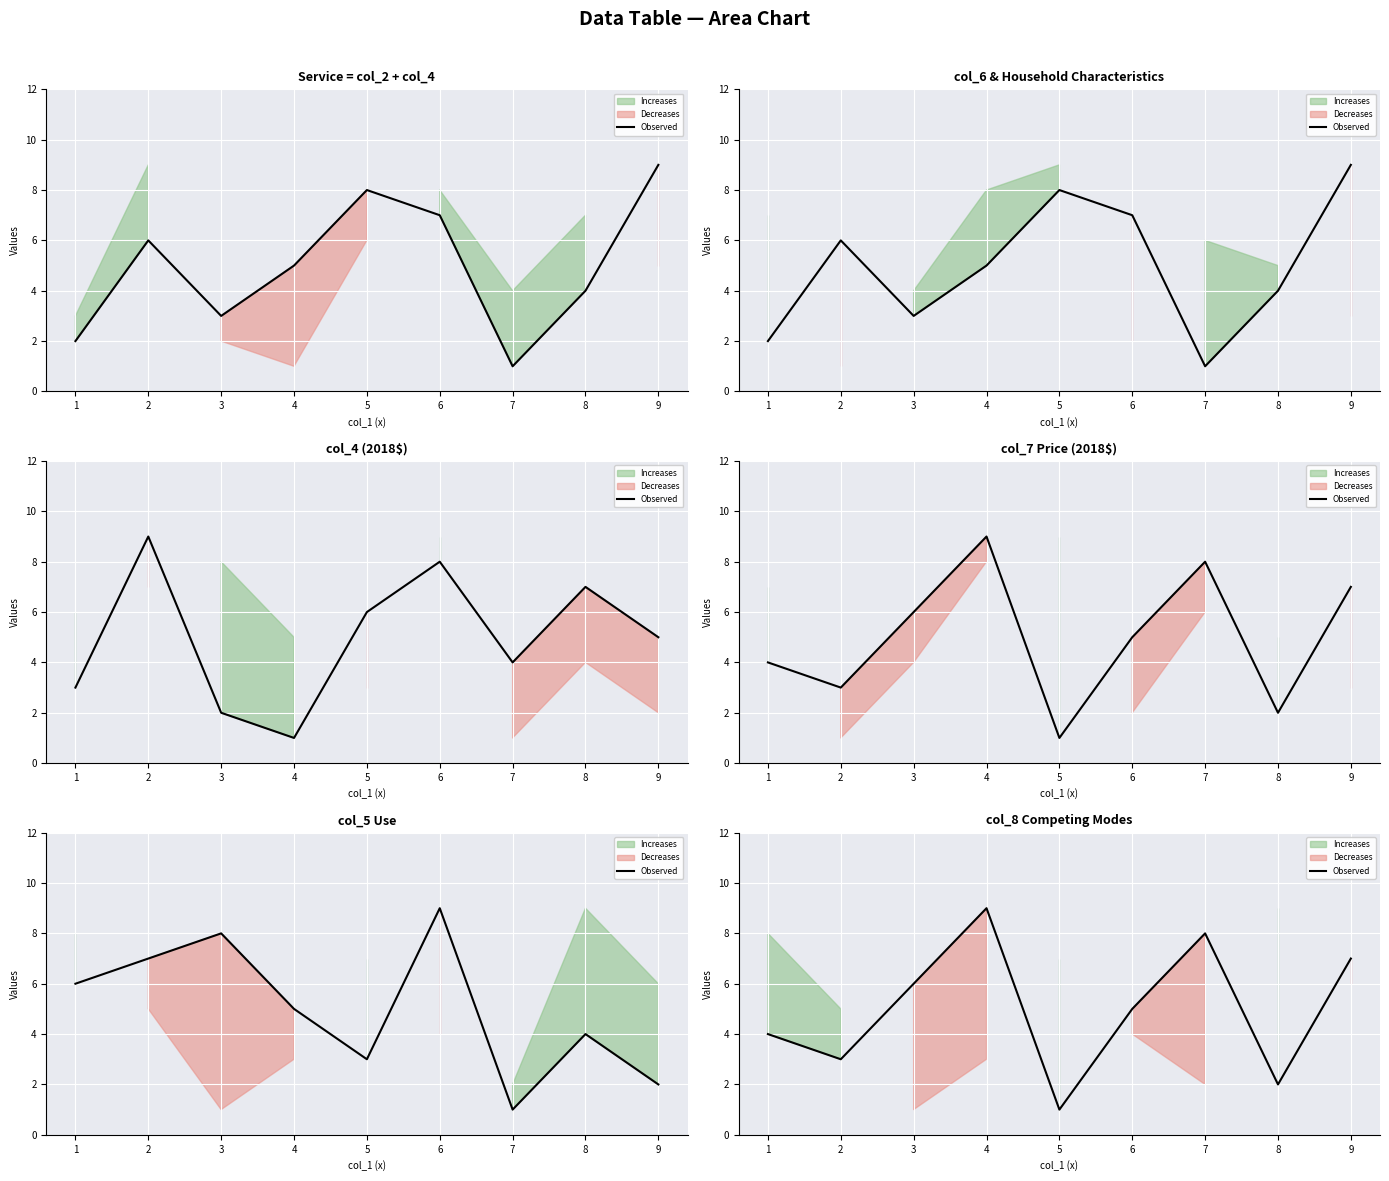

At which category does the data reach its first local valley?

2